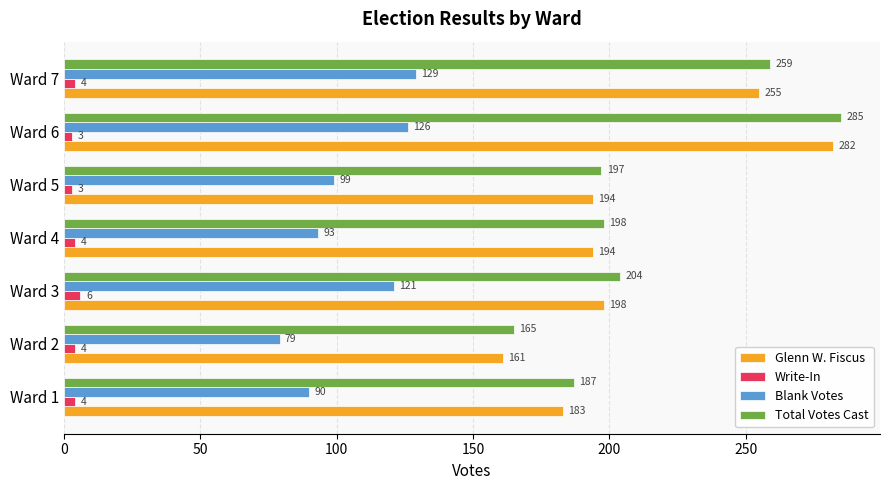

List the series in order of their peak value, lowest first.

Write-In, Blank Votes, Glenn W. Fiscus, Total Votes Cast